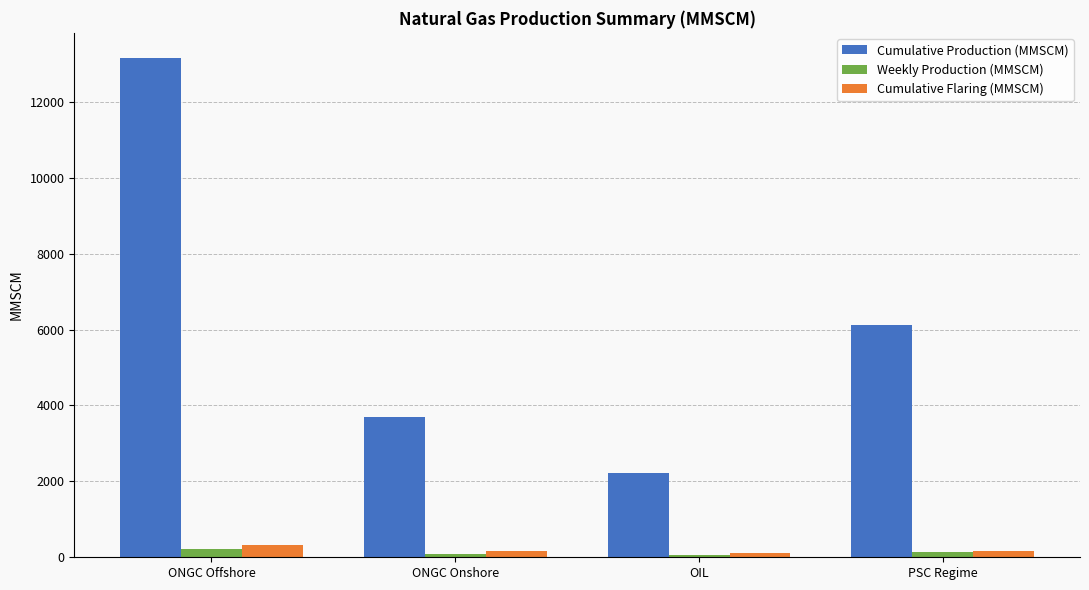

What is the difference between the maximum and minimum values in the Cumulative Production (MMSCM) series?

10942.4